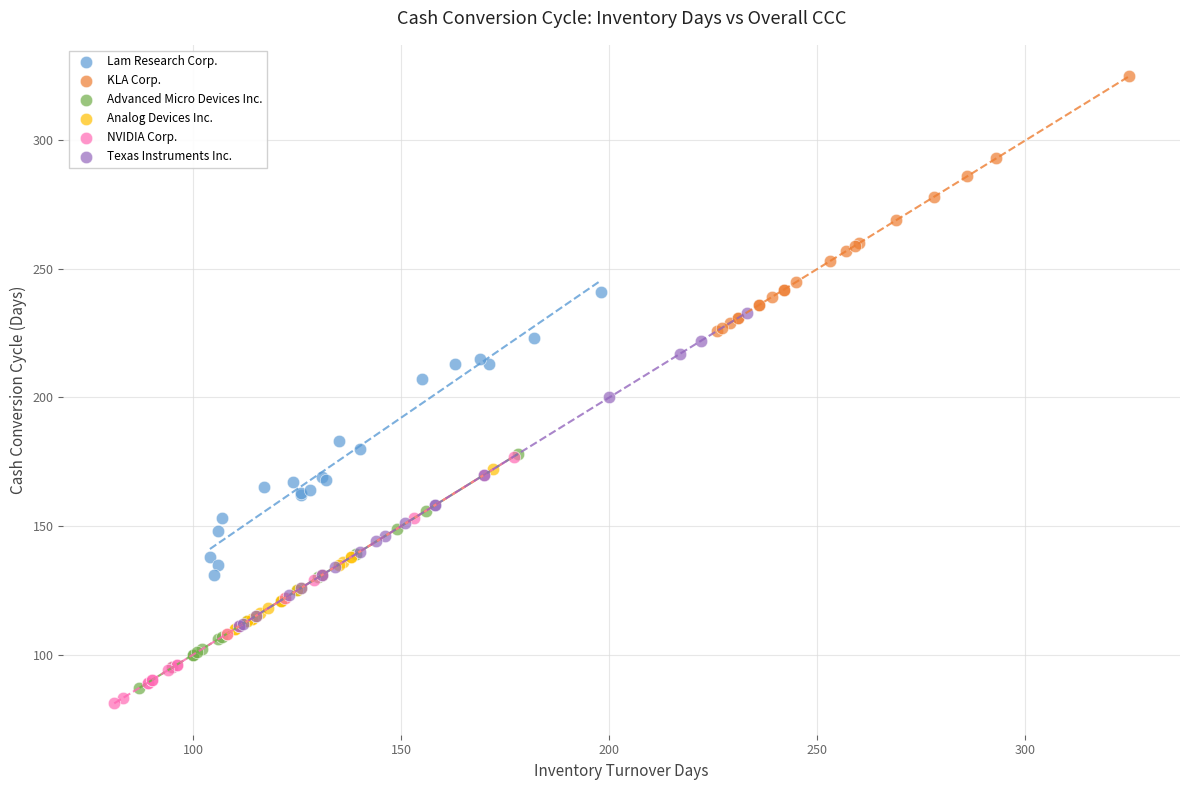

Which series has the widest spread of Y values?

Texas Instruments Inc.